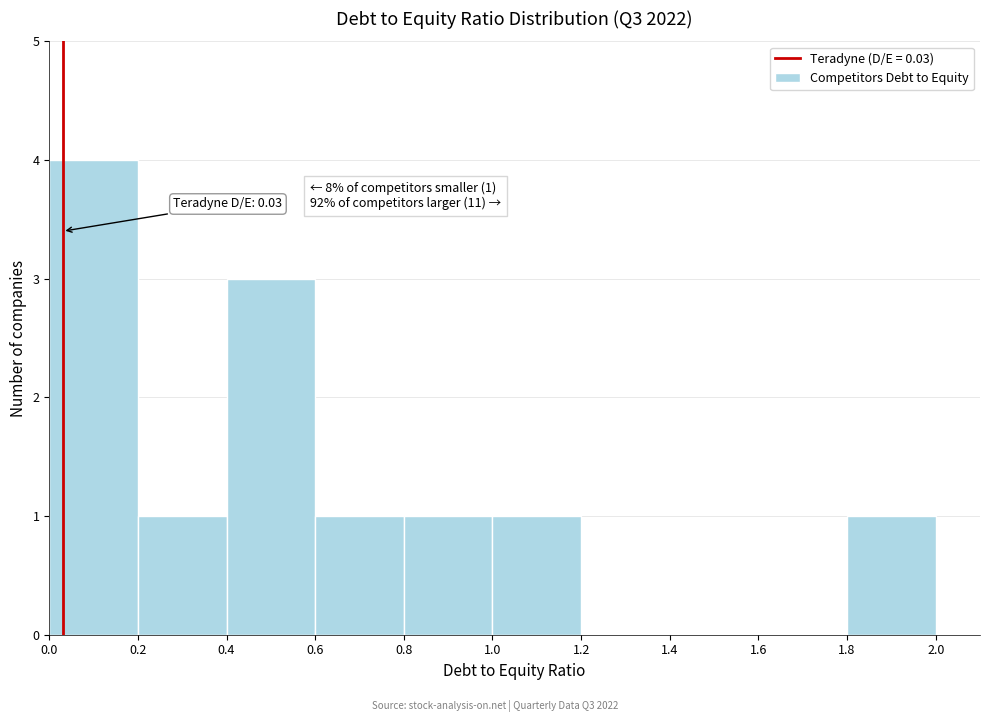

Which range on the x-axis has the tallest bar?

0.0 to 0.2